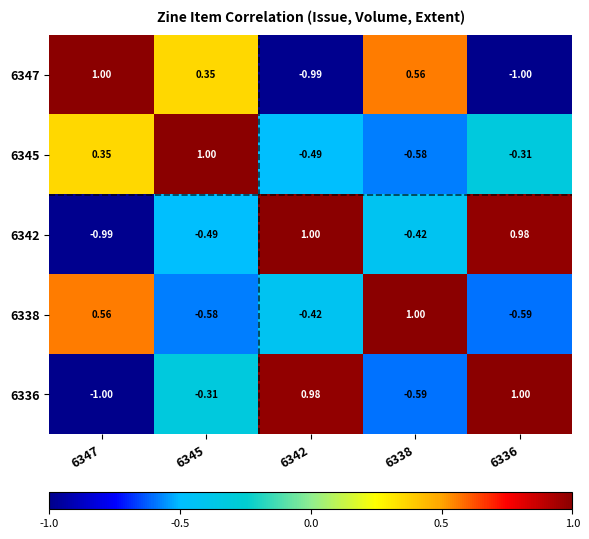

Is the value of 6336 at 6345 greater than the value of 6342 at 6347?

Yes